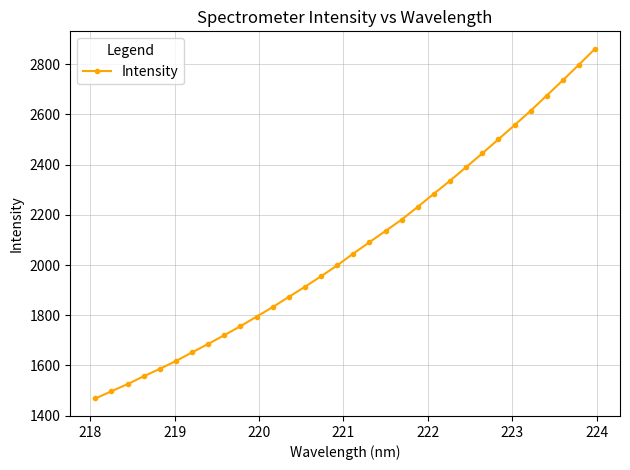

What is the difference between the maximum and second lowest values?

1363.6